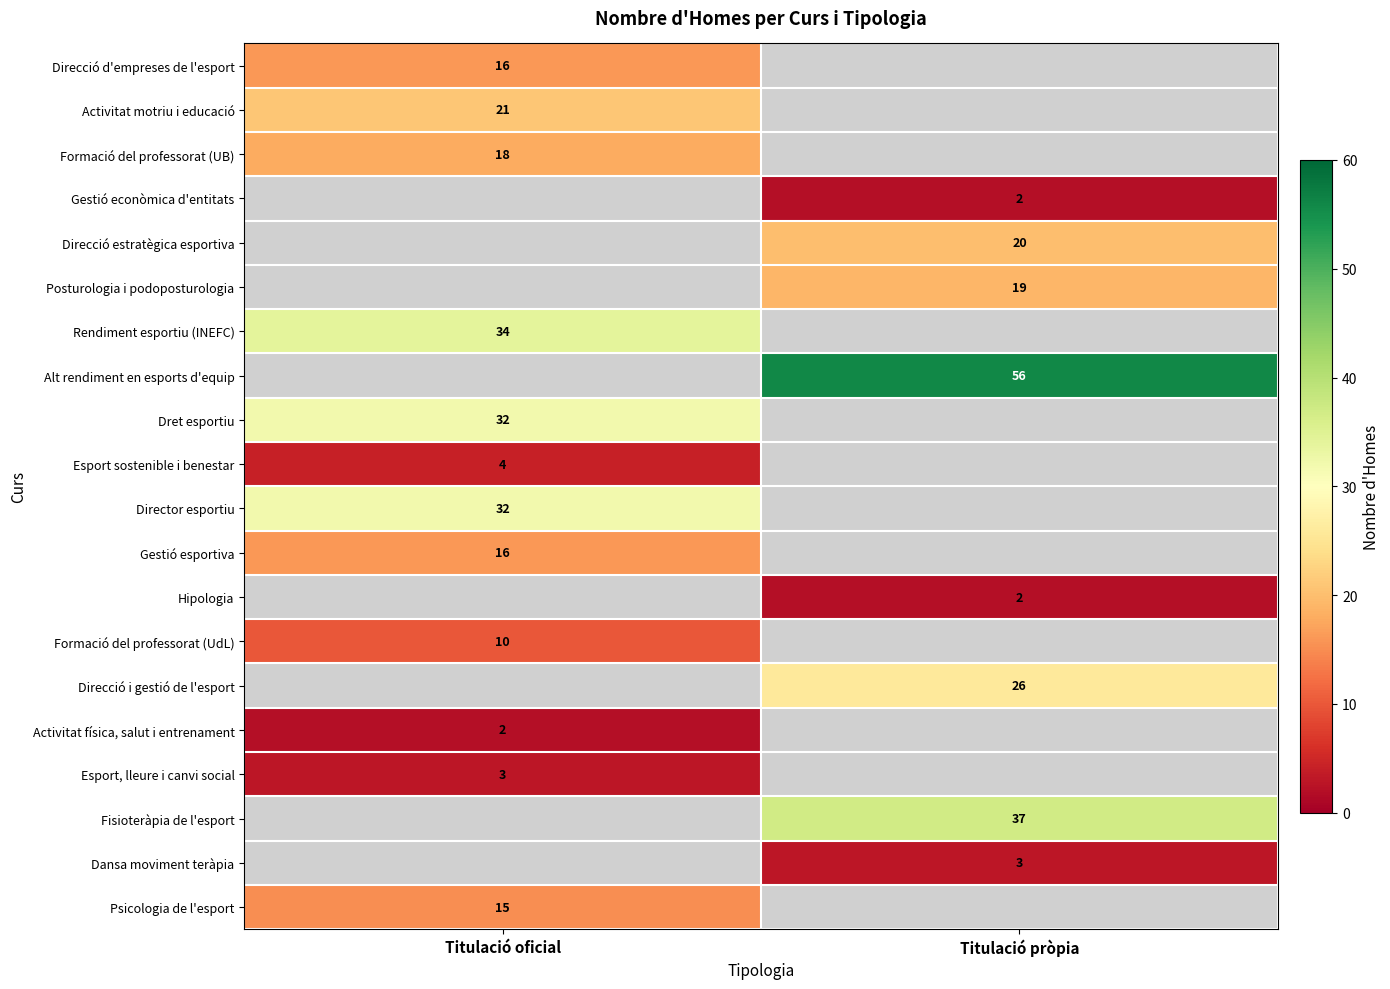

Is the value of Director esportiu at Titulació oficial greater than the value of Formació del professorat (UdL) at Titulació oficial?

Yes